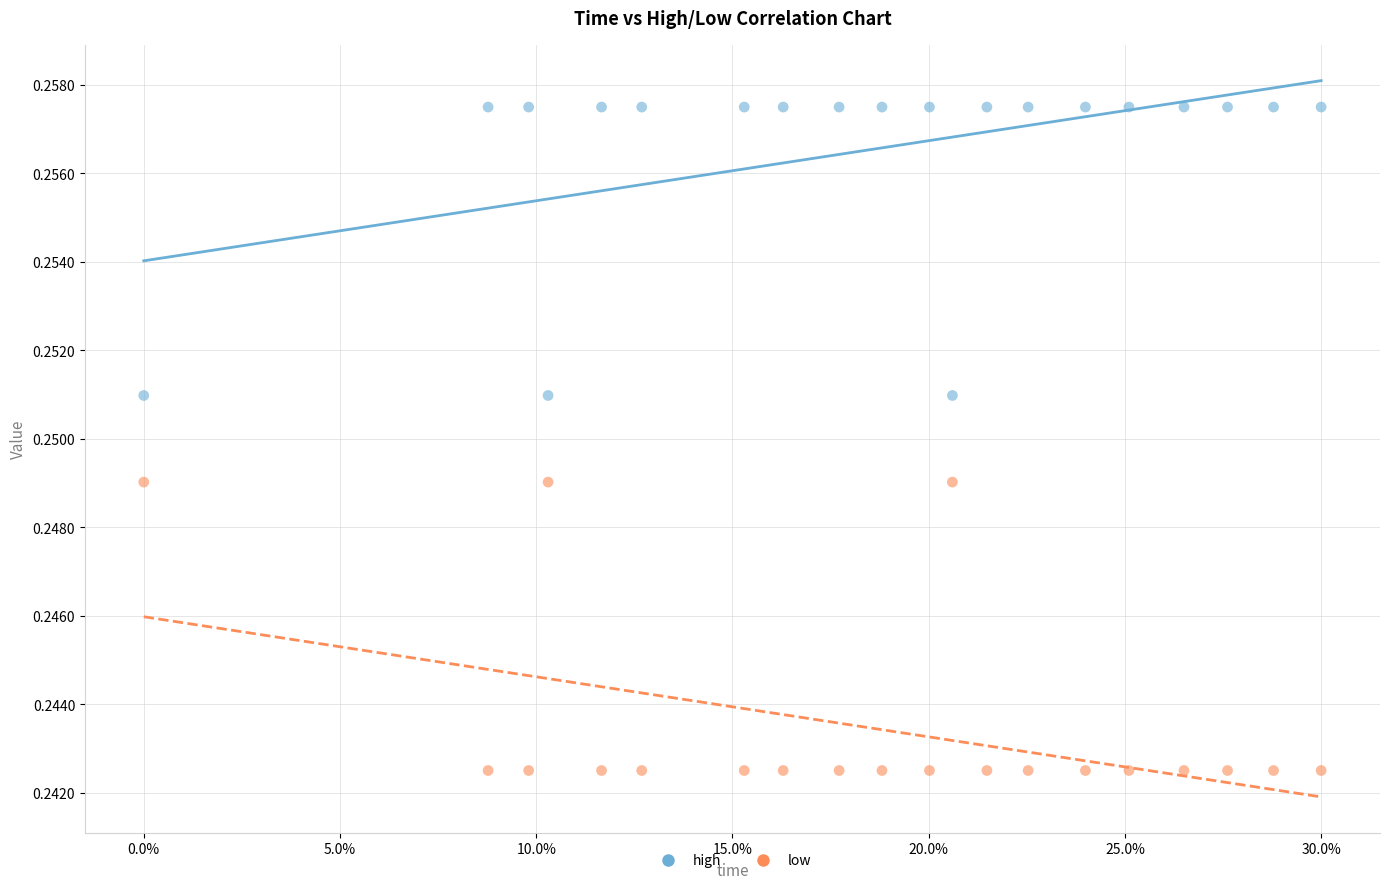

What are all the series names shown in the legend?

high, low